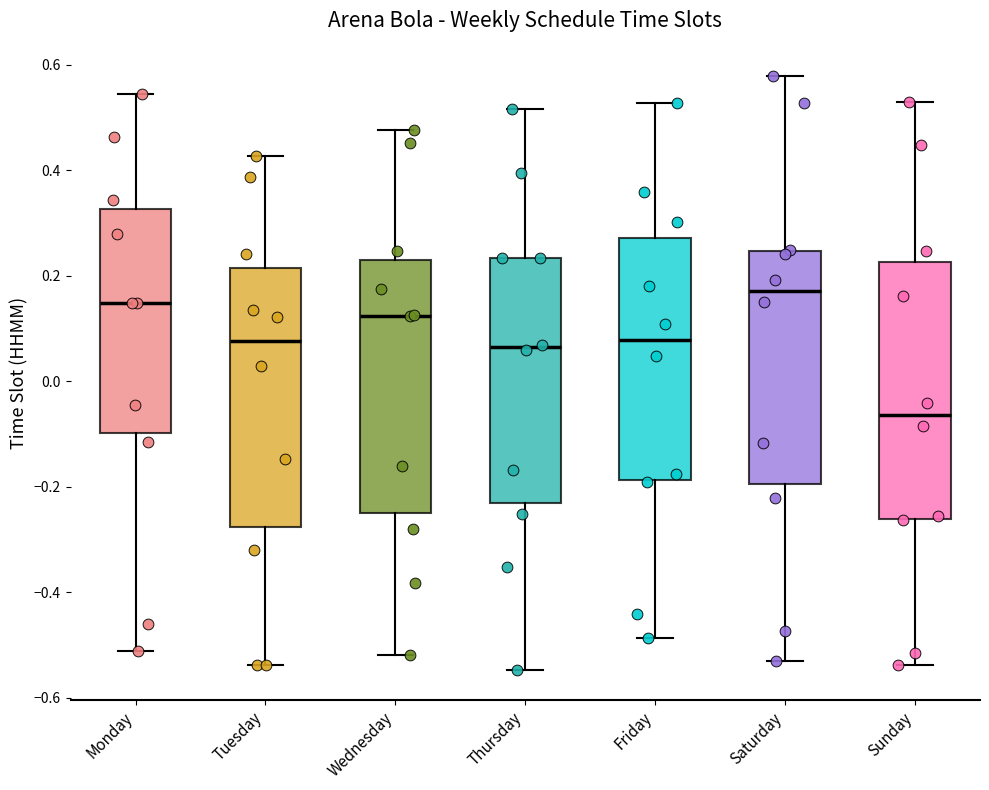

Reading left to right, transcribe this box plot: for each box, give where its median line is, the range the box spans, and where its two whiskers end, as read against the y-axis. The values are not printed on the chart, so give them approximately, as read against the axis.

Monday: median 0.14, box -0.10 to 0.32, whiskers -0.52 to 0.54
Tuesday: median 0.08, box -0.28 to 0.22, whiskers -0.54 to 0.42
Wednesday: median 0.12, box -0.26 to 0.22, whiskers -0.52 to 0.48
Thursday: median 0.06, box -0.24 to 0.24, whiskers -0.54 to 0.52
Friday: median 0.08, box -0.18 to 0.28, whiskers -0.48 to 0.52
Saturday: median 0.18, box -0.20 to 0.24, whiskers -0.54 to 0.58
Sunday: median -0.06, box -0.26 to 0.22, whiskers -0.54 to 0.52